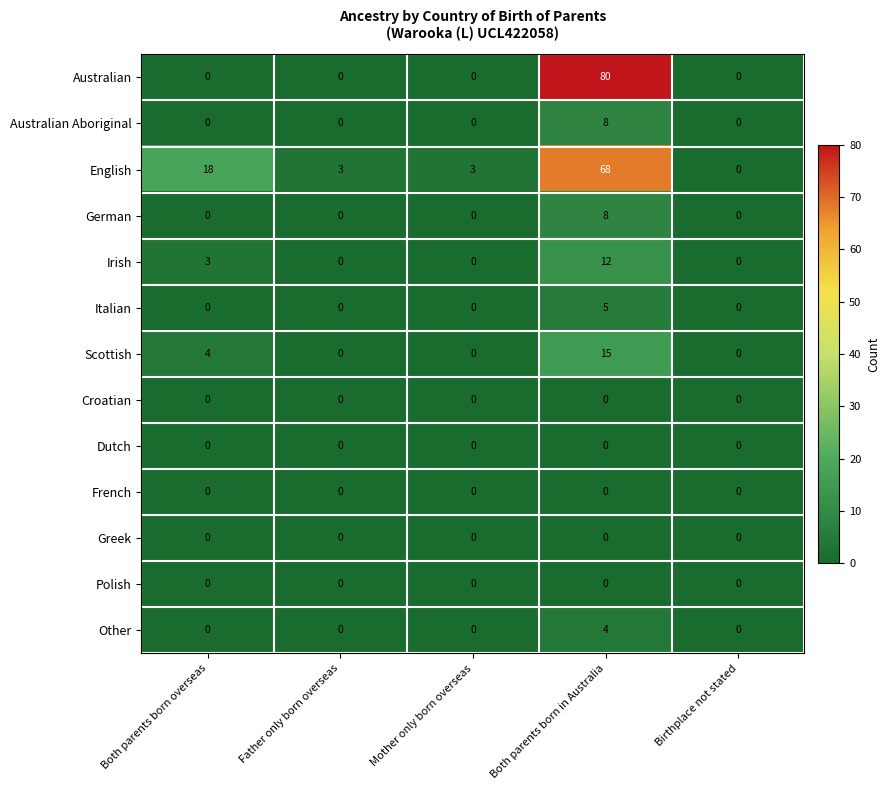

What is the maximum value for Irish?

12